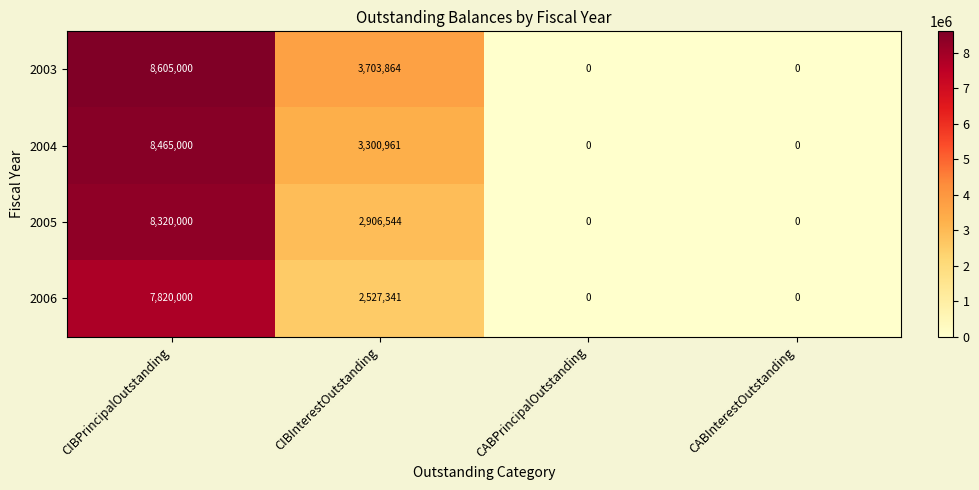

Which series has the largest total across all categories?

2003